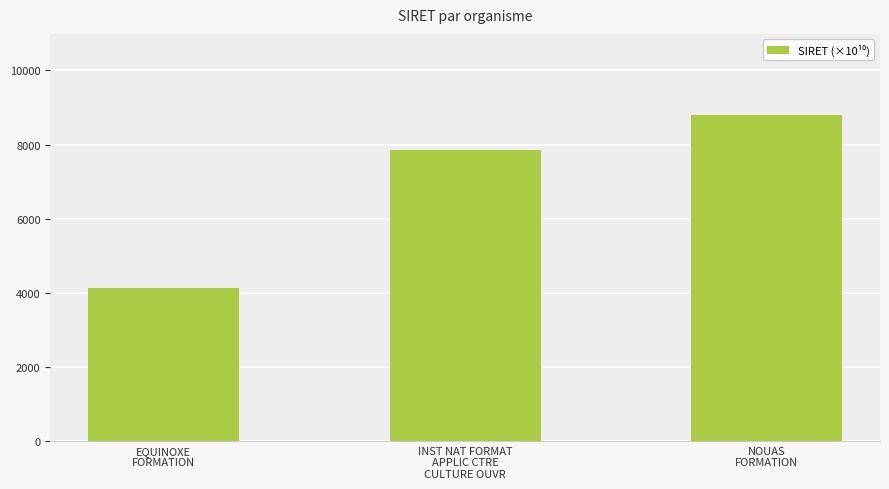

What is the minimum value shown in the chart?

4115.9